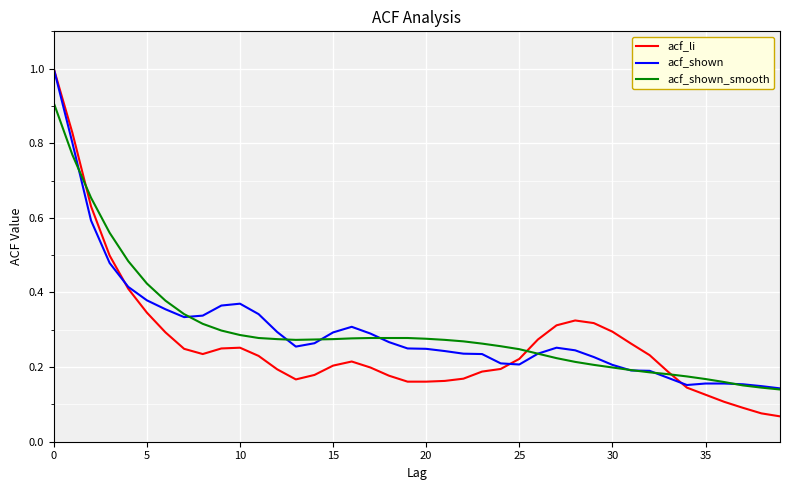

How many series are shown in this chart?

3